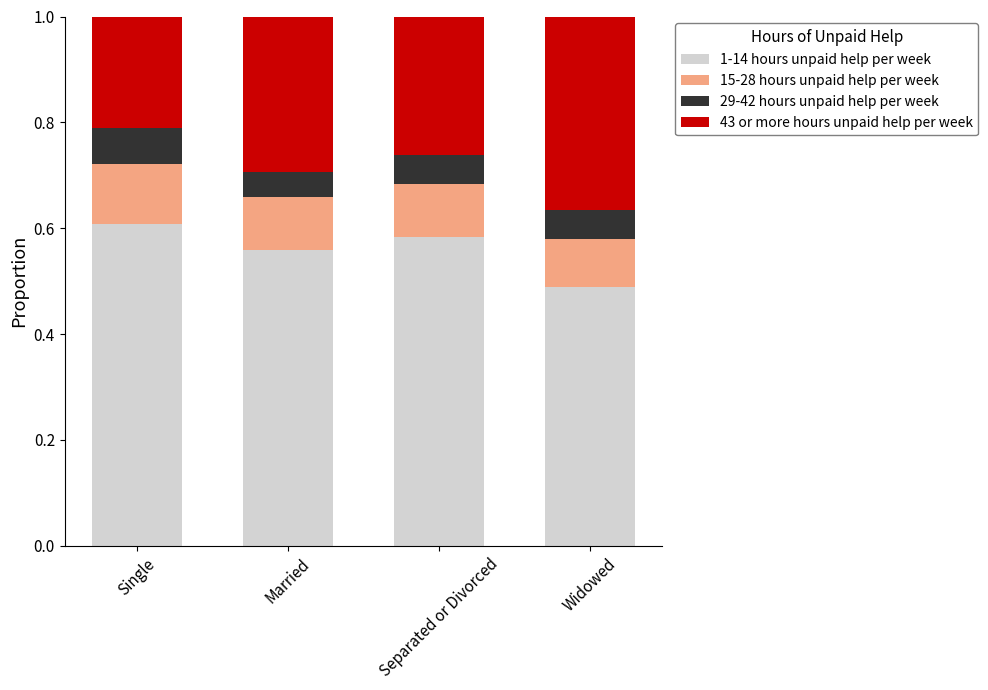

How many 1-14 hours unpaid help per week values are between 0 and 1?

4